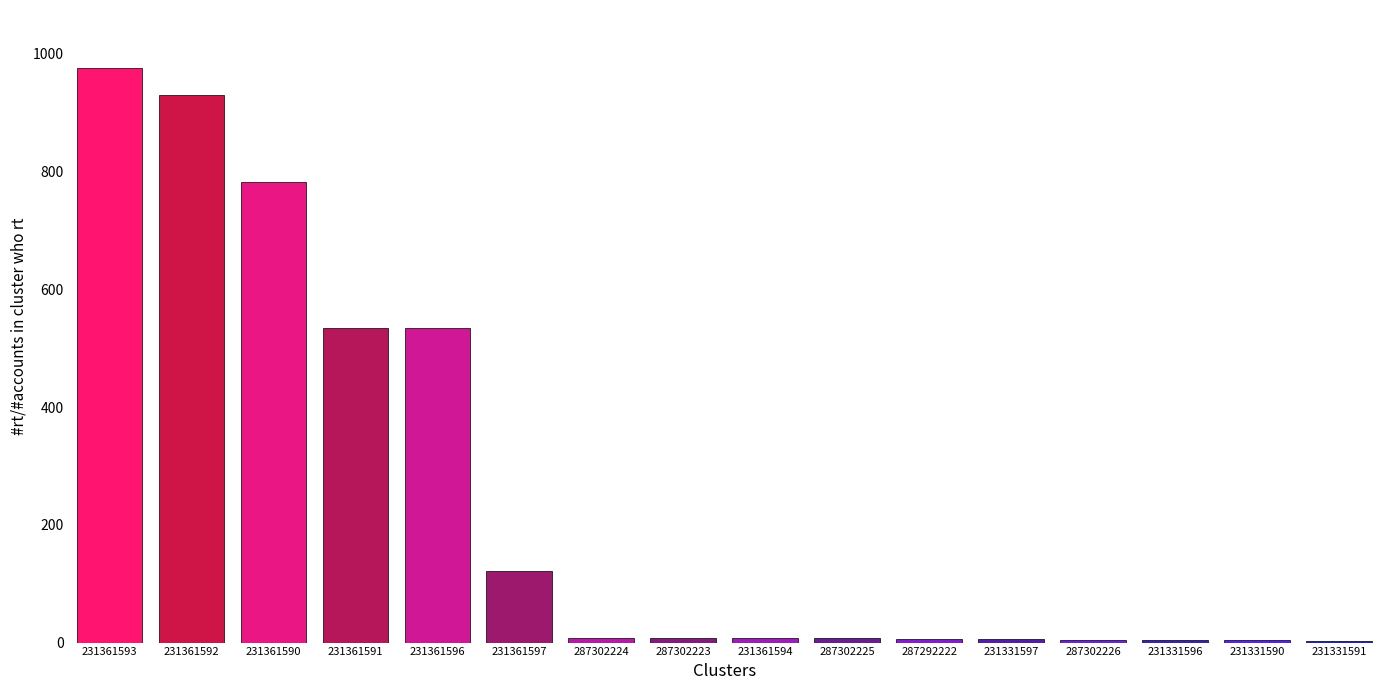

What is the change in value from 231361593 to 231361592?

-47